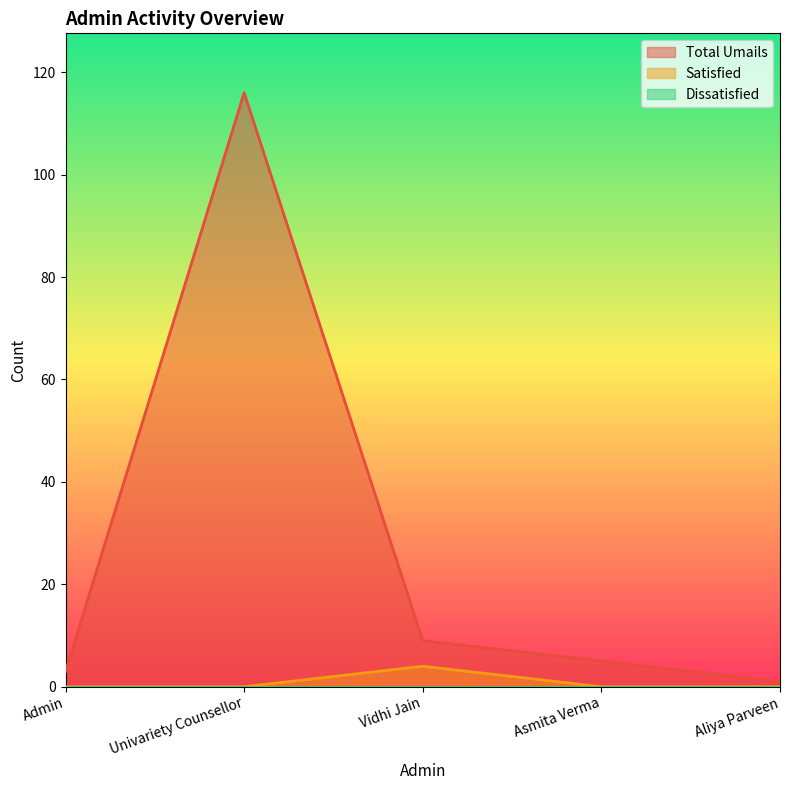

Is the value of Satisfied at Admin greater than the value of Total Umails at Aliya Parveen?

No